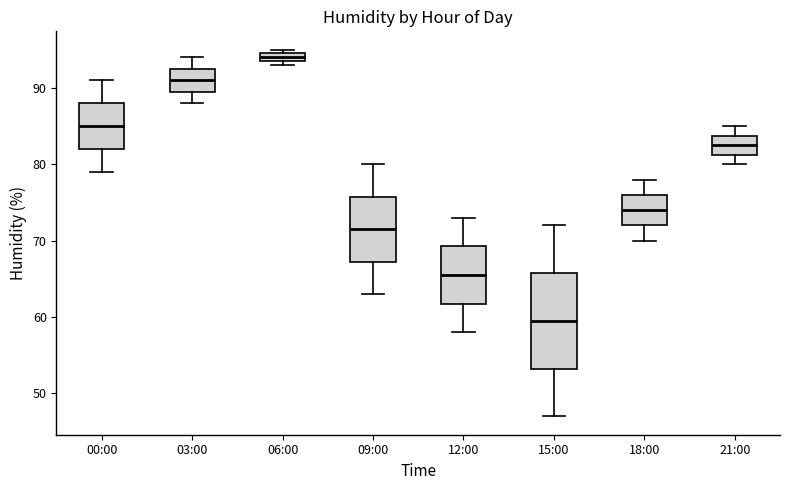

Which box has the lowest median line?

15:00